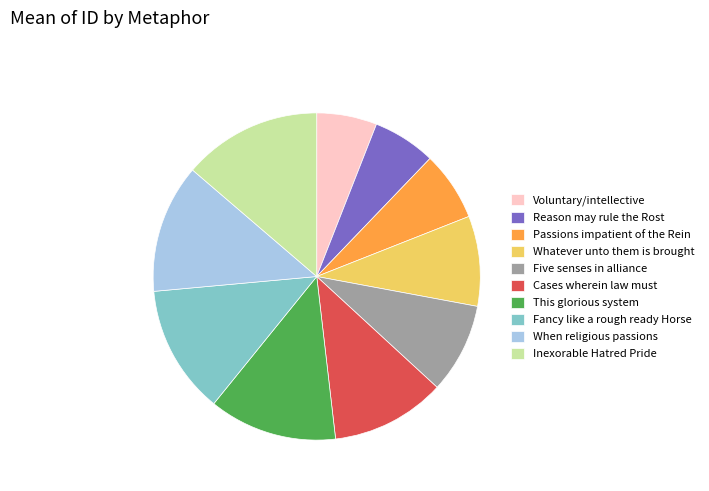

Between Whatever unto them is brought and This glorious system, which is larger?

This glorious system